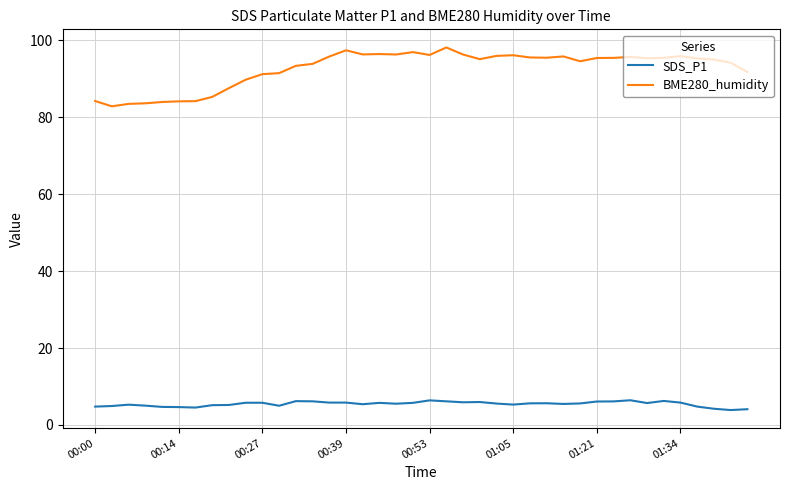

Which series has the widest spread of values?

BME280_humidity